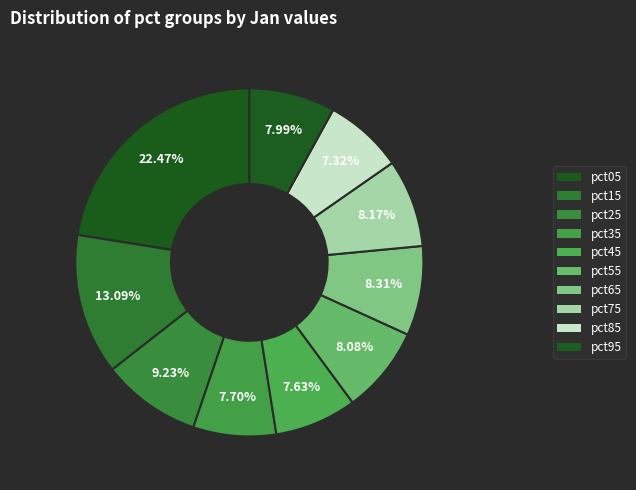

Does pct85 represent more than half of the total?

No